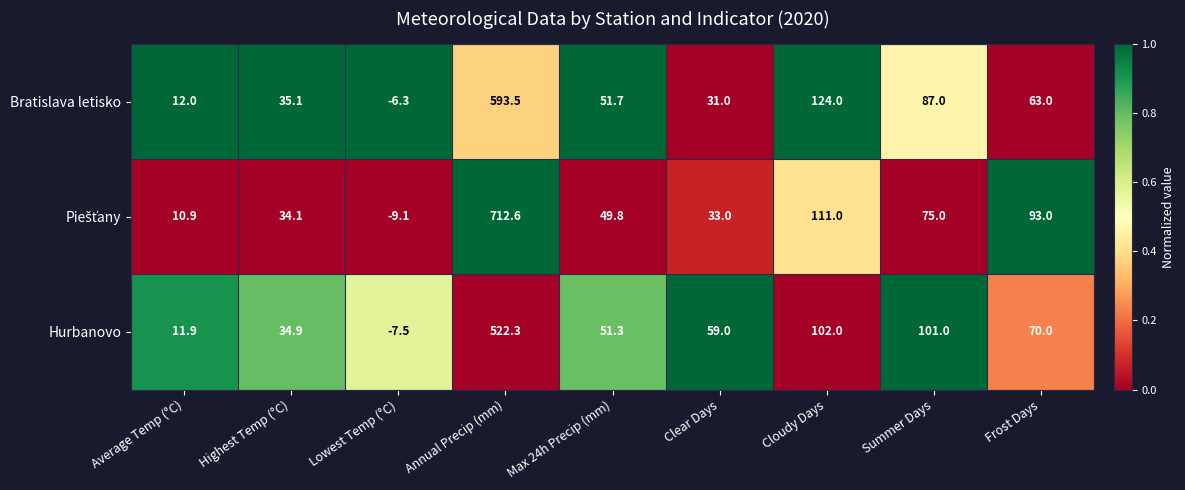

List the labels in order of Bratislava letisko value, largest first.

Annual Precip (mm), Cloudy Days, Summer Days, Frost Days, Max 24h Precip (mm), Highest Temp (°C), Clear Days, Average Temp (°C), Lowest Temp (°C)